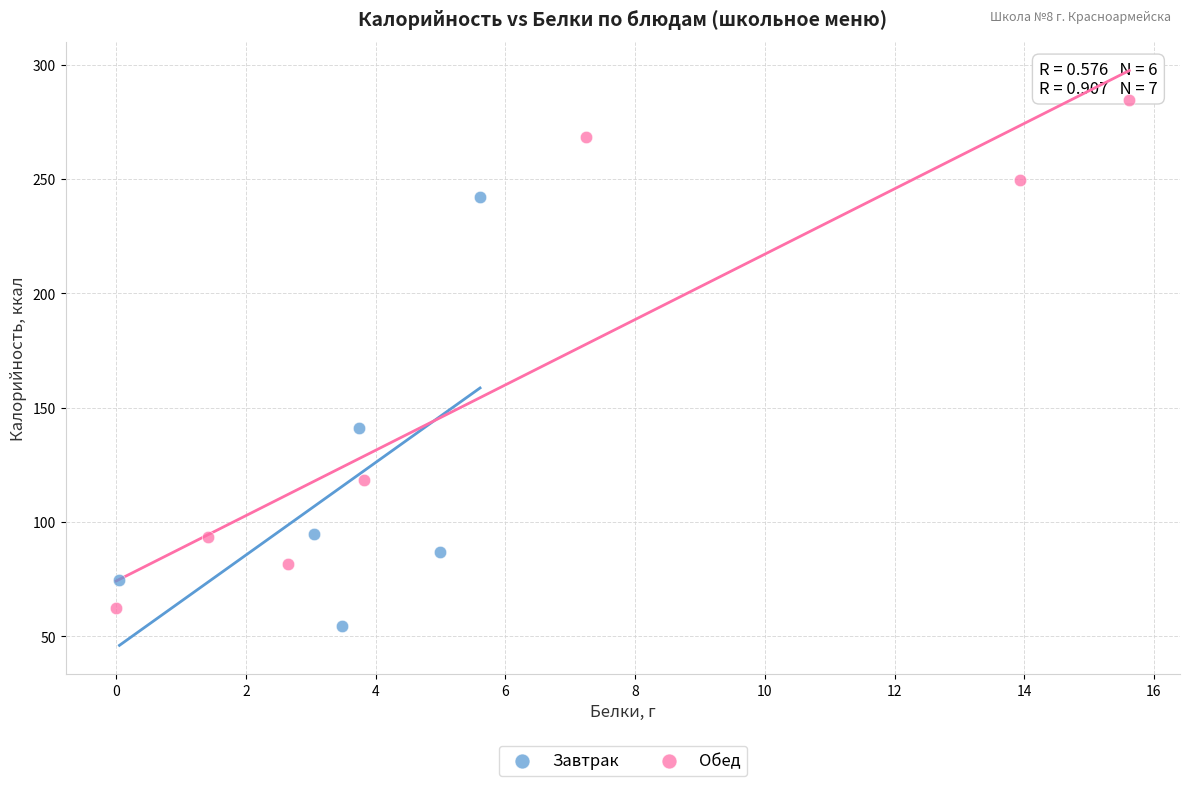

Which series has the largest Y range (max minus min)?

Обед